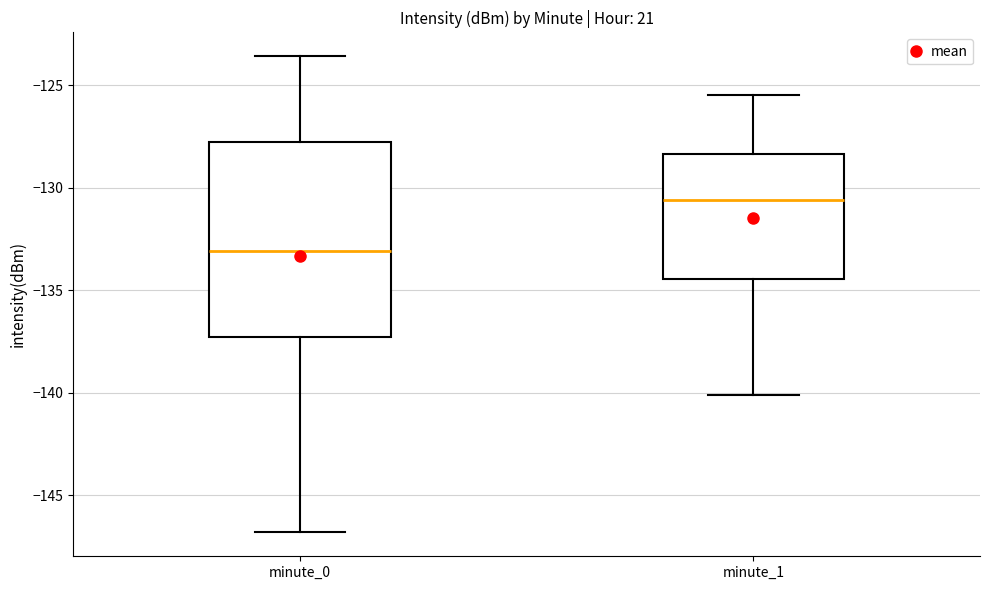

Where is the lower edge of the box for minute_0 on the y-axis? The values are not printed on the chart, so give them approximately, as read against the axis.

-137.5